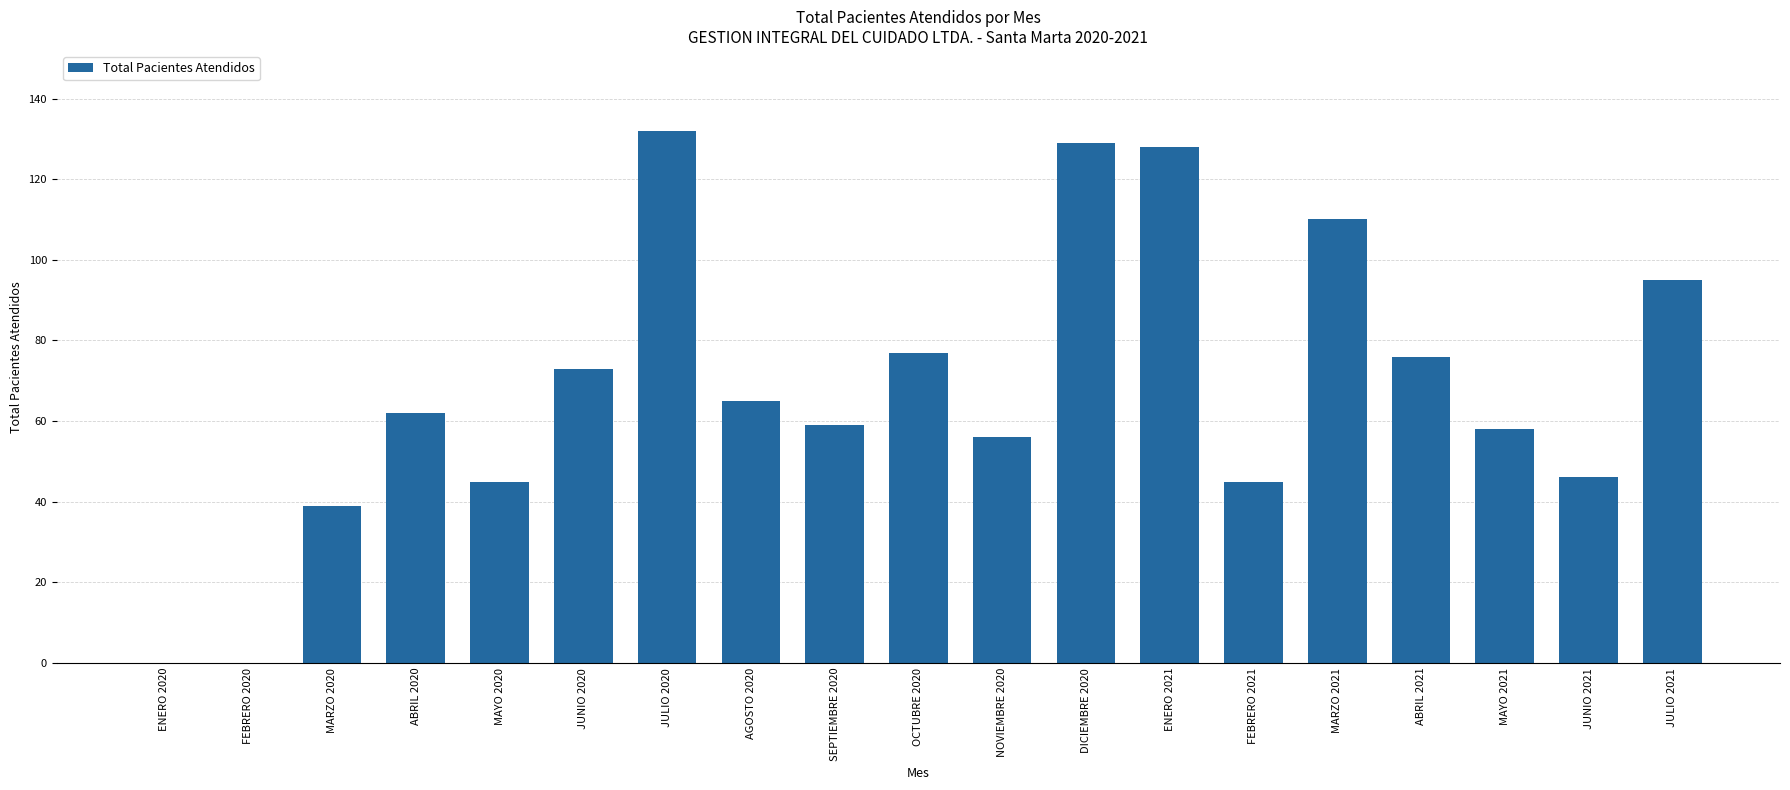

Reading left to right, extract all data points from this chart.

ENERO 2020=0	FEBRERO 2020=0	MARZO 2020=39	ABRIL 2020=62	MAYO 2020=45	JUNIO 2020=73	JULIO 2020=132	AGOSTO 2020=65	SEPTIEMBRE 2020=59	OCTUBRE 2020=77	NOVIEMBRE 2020=56	DICIEMBRE 2020=129	ENERO 2021=128	FEBRERO 2021=45	MARZO 2021=110	ABRIL 2021=76	MAYO 2021=58	JUNIO 2021=46	JULIO 2021=95